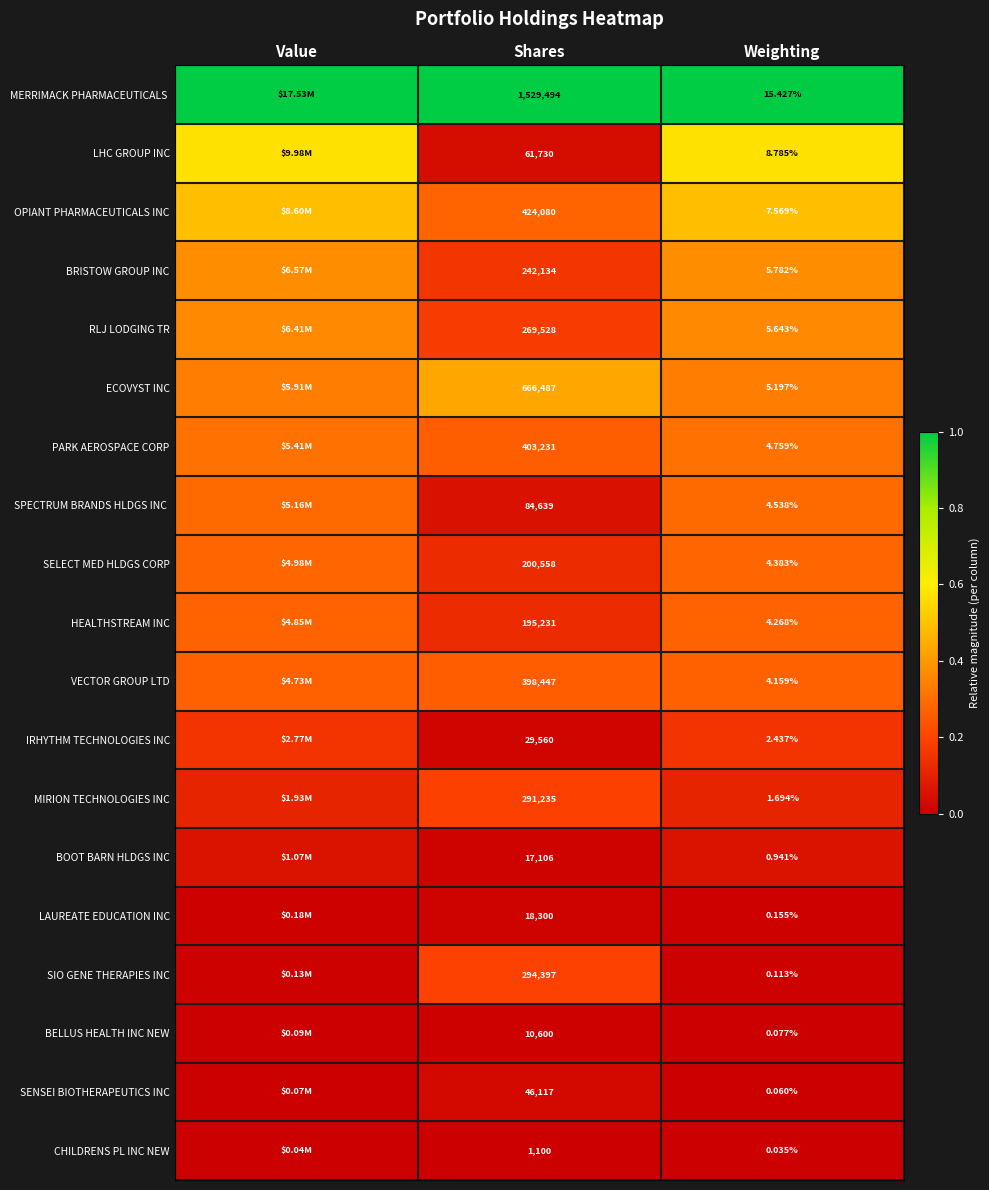

Is the value of SENSEI BIOTHERAPEUTICS INC at Weighting greater than the value of MIRION TECHNOLOGIES INC at Shares?

No